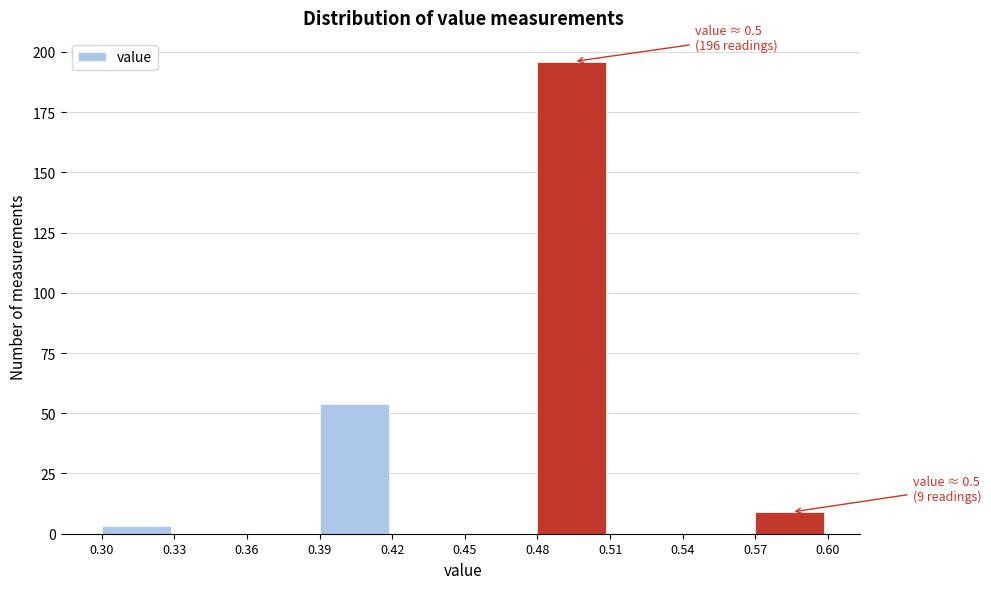

Over which range of the x-axis is the bar tallest?

0.48 to 0.51